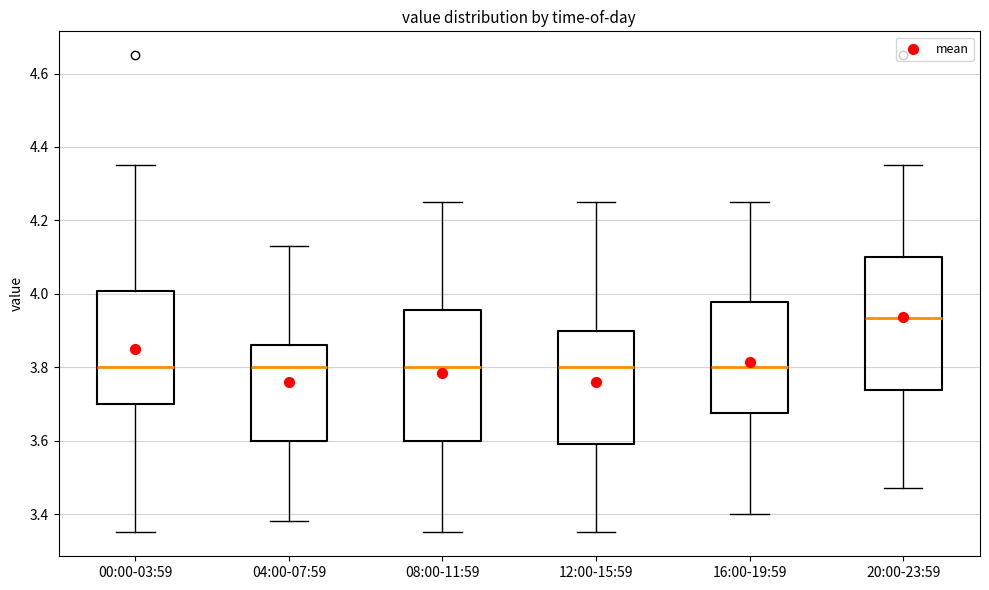

Where does the median line of the box for 20:00-23:59 sit on the y-axis? The values are not printed on the chart, so give them approximately, as read against the axis.

3.94